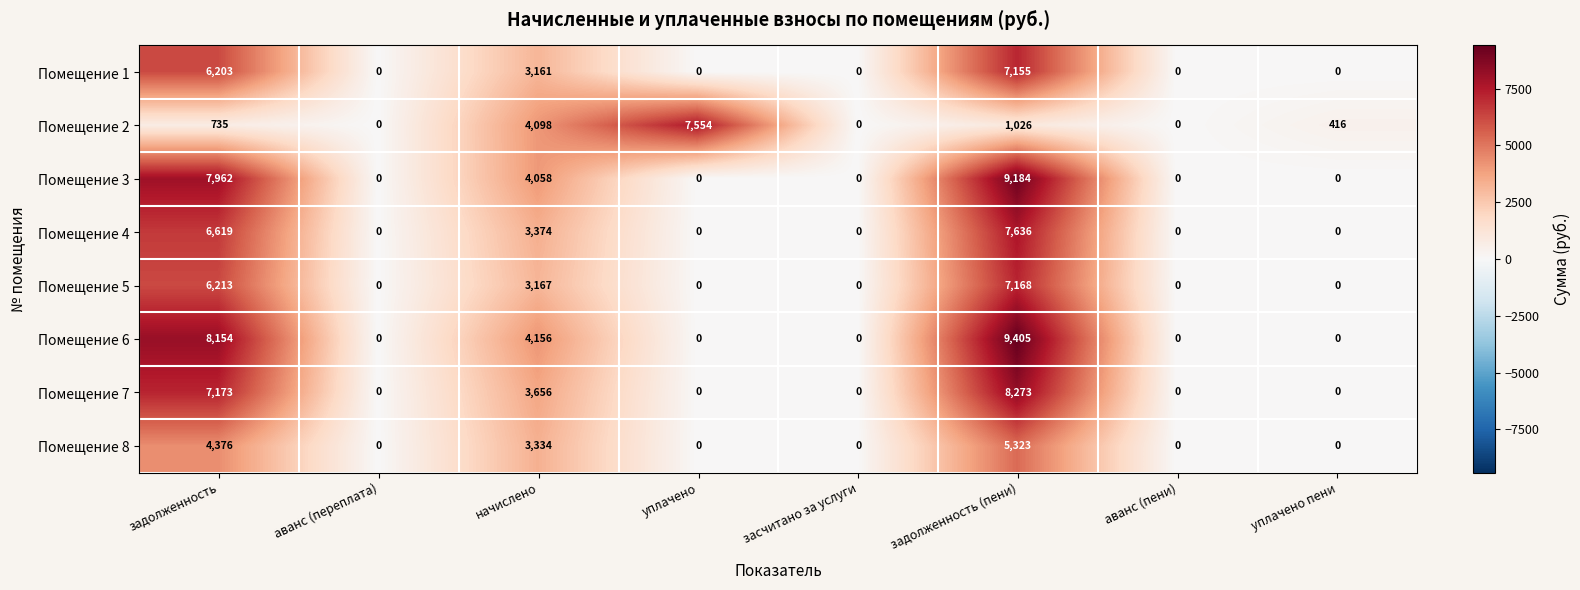

What is the difference between the Помещение 2 values at засчитано за услуги and уплачено?

7554